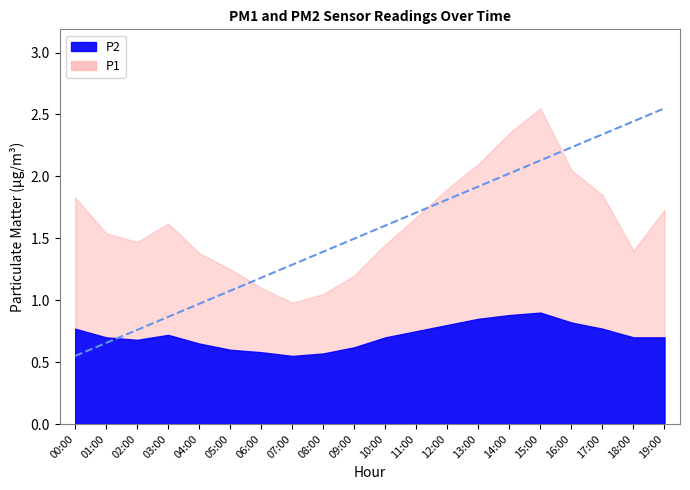

At which label does P1 reach its minimum?

07:00